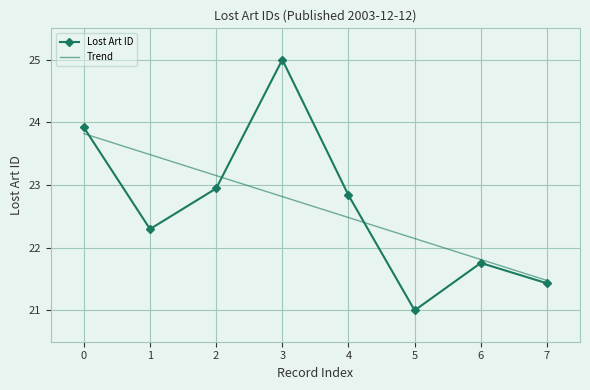

At which label does Trend reach its peak?

0